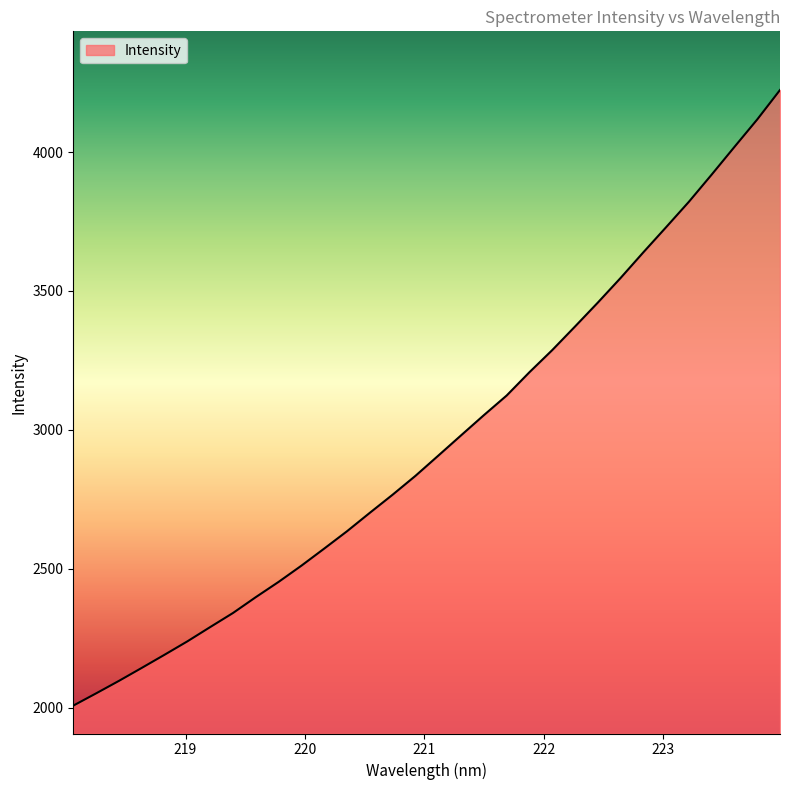

Does the chart have visible grid lines?

No